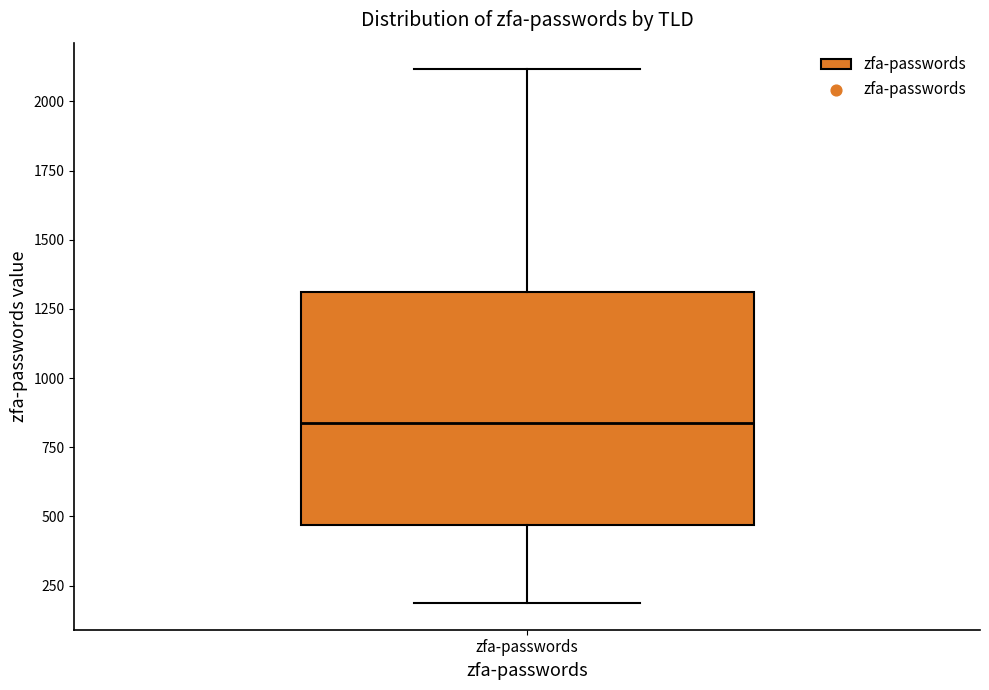

Read this box plot against the y-axis: the position of the median line, the range covered by the box, and the ends of both whiskers. The values are not printed on the chart, so give them approximately, as read against the axis.

median 850, box 450 to 1300, whiskers 200 to 2100